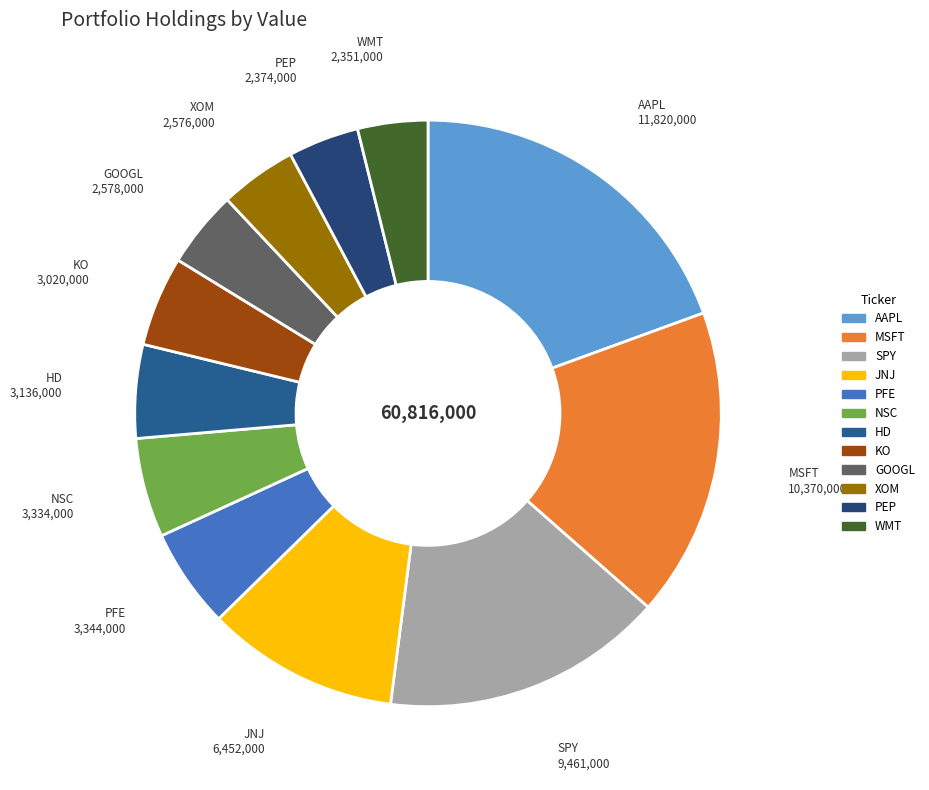

The JNJ slice represents 1% of the pie. True or false?

False